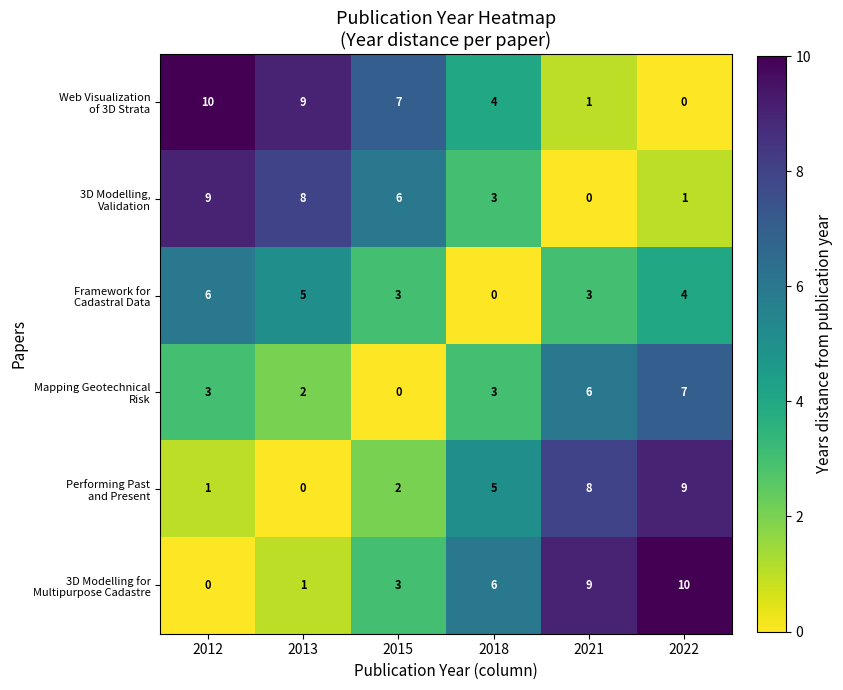

What is the total value across all series at 2015?

21